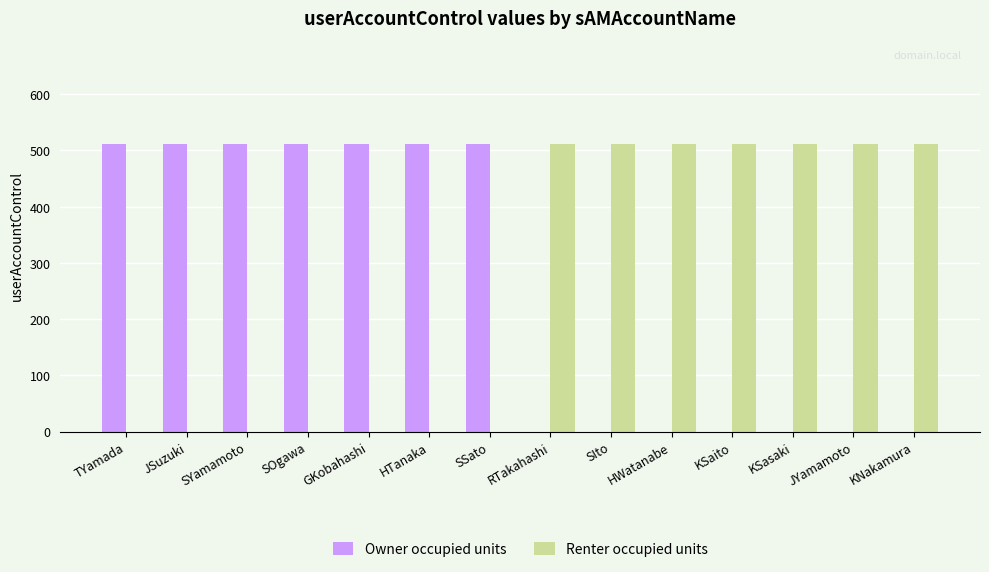

Reading left to right, extract all data points from this chart.

Owner occupied units: 512	512	512	512	512	512	512	0	0	0	0	0	0	0
Renter occupied units: 0	0	0	0	0	0	0	512	512	512	512	512	512	512